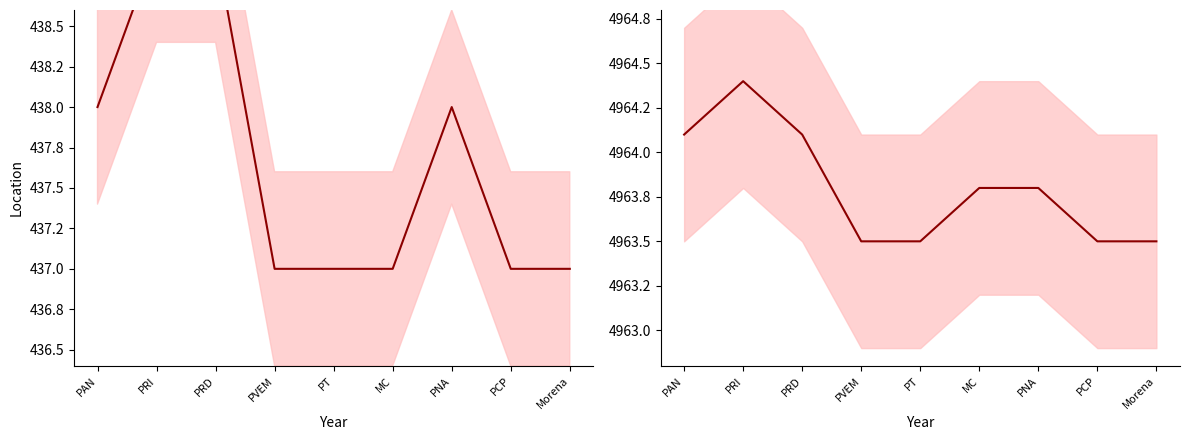

Which has a higher value, MC or PNA?

PNA